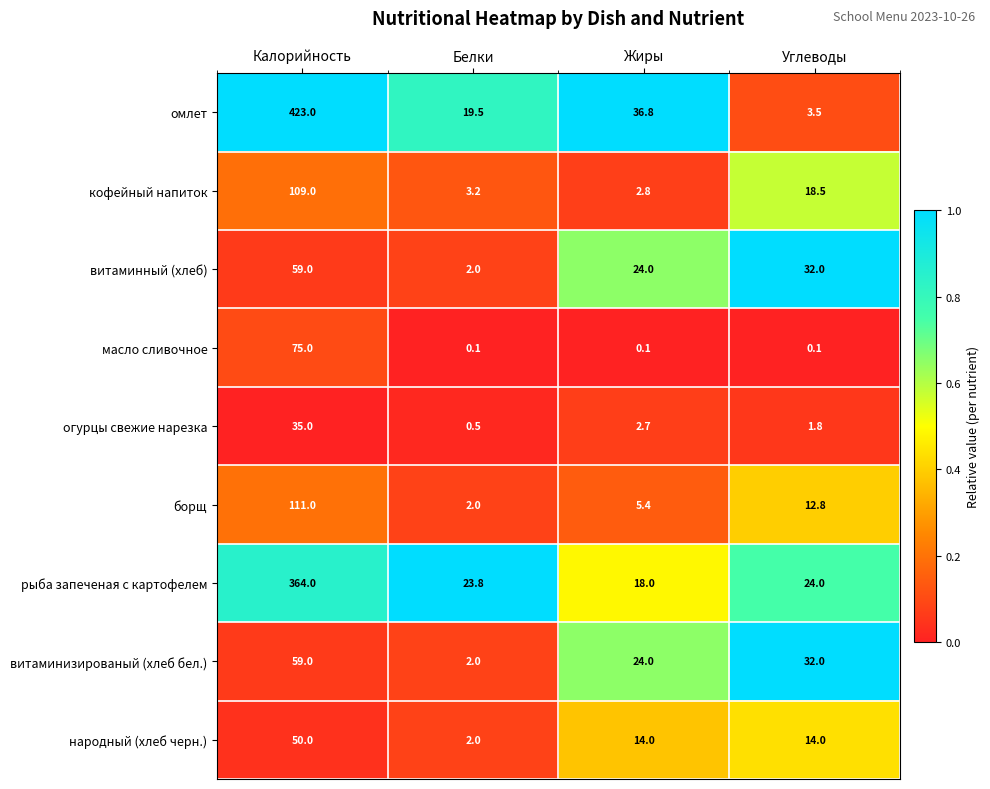

Where does the кофейный напиток series first go above 18?

Калорийность